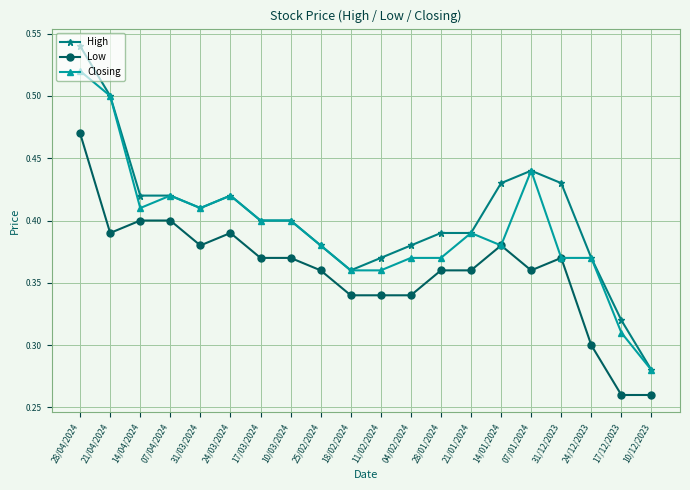

At which category does Low reach its first local valley?

21/04/2024